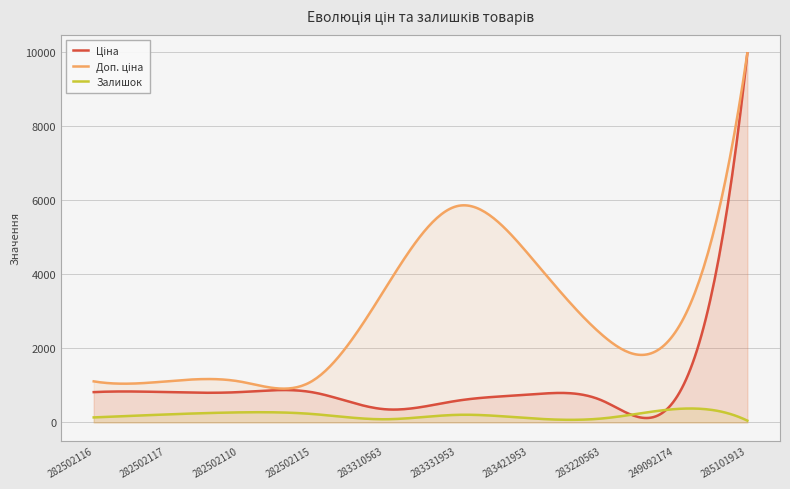

What is the minimum value for Доп. ціна?

1109.2